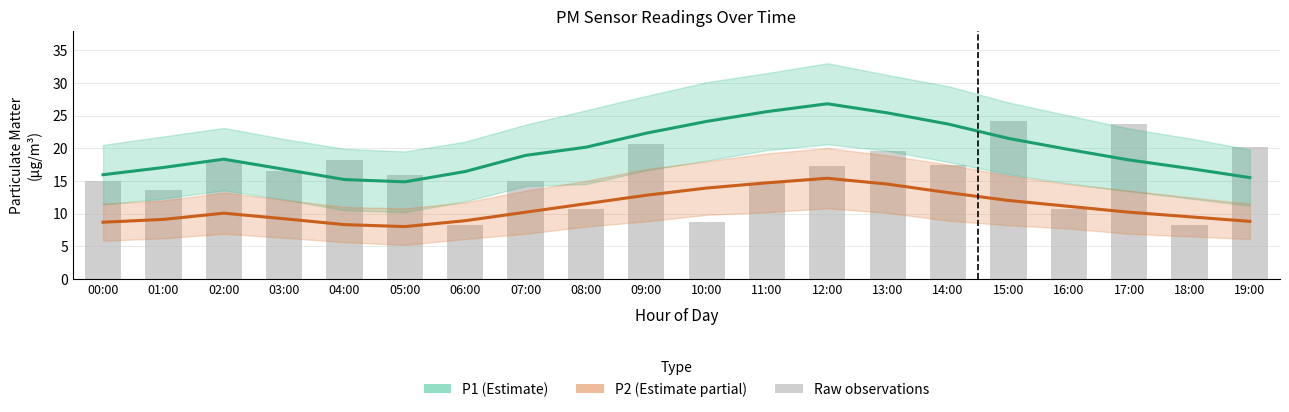

At how many categories does at least one series exceed 14?

20